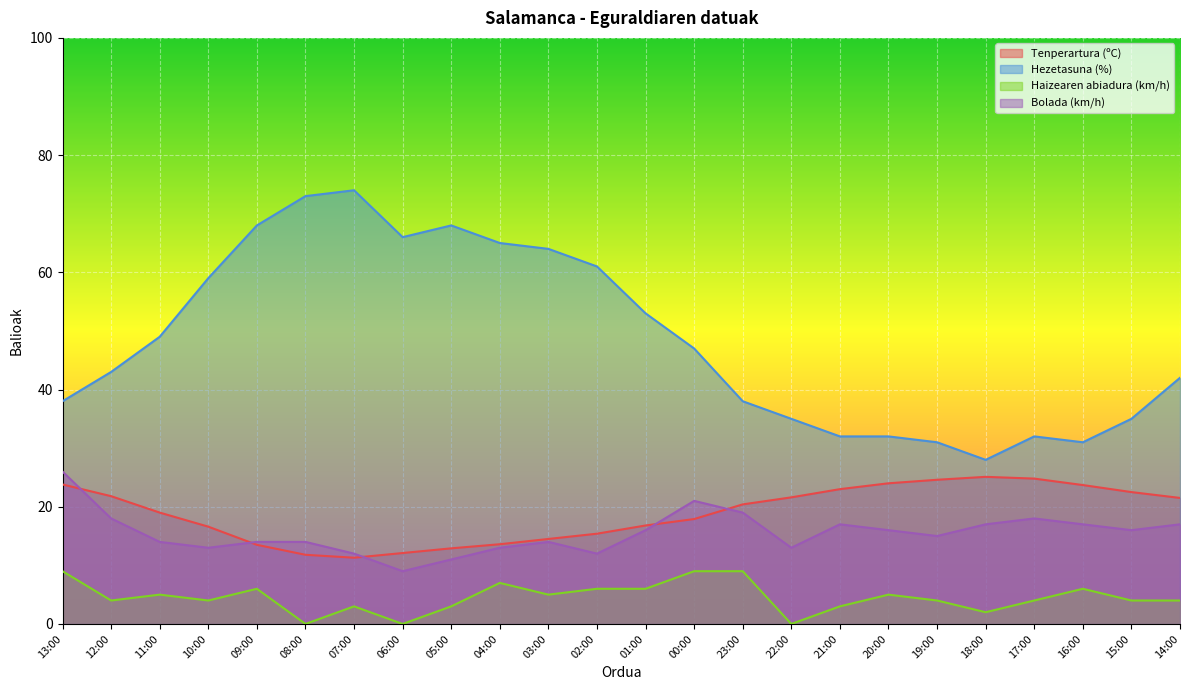

Where is the first local minimum for Hezetasuna (%)?

06:00